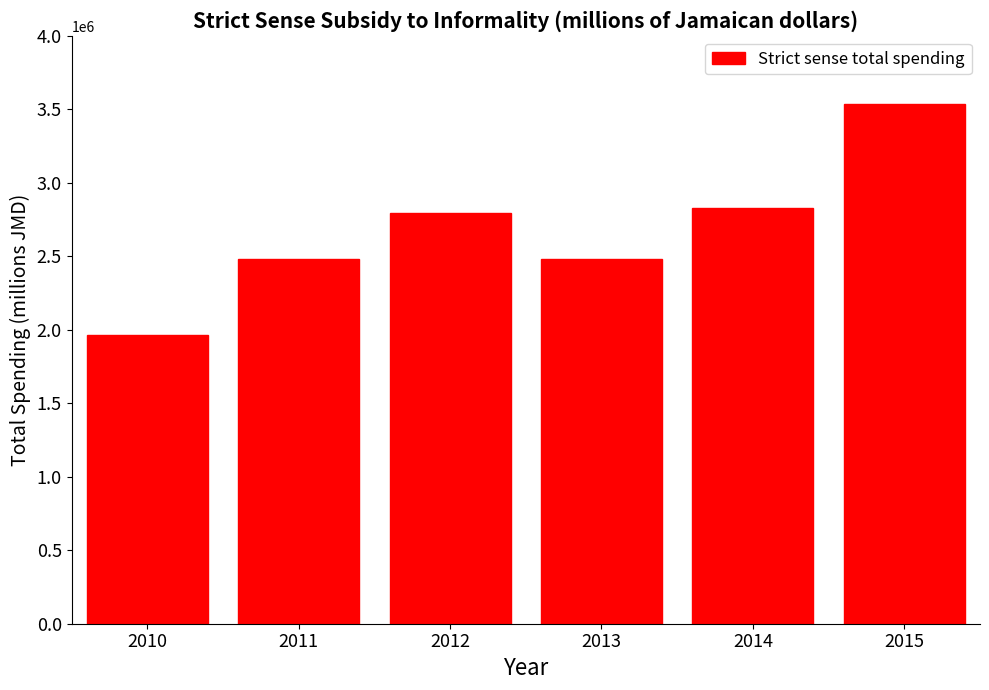

Is it true that the value at 2013 is 2478383.6?

True